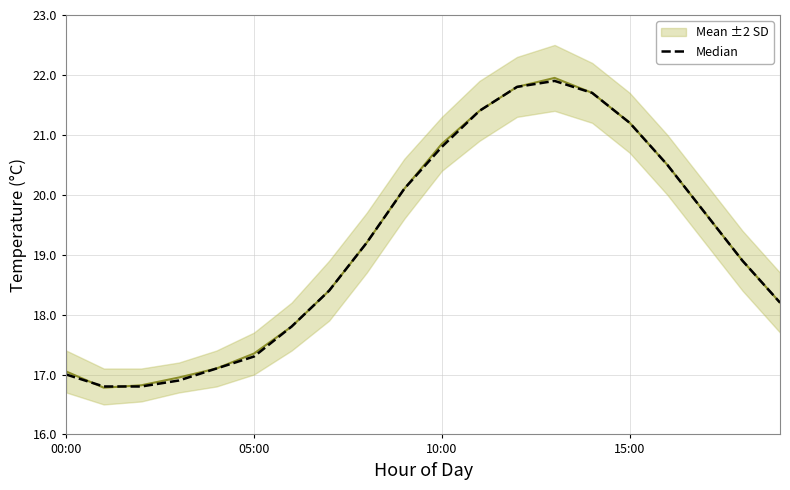

Reading left to right, transcribe all the data shown in this chart.

Mean ±2 SD: 17.1	16.8	16.8	16.9	17.1	17.4	17.8	18.4	19.2	20.1	20.9	21.4	21.8	21.9	21.7	21.2	20.5	19.7	18.9	18.2
Median: 17.0	16.8	16.8	16.9	17.1	17.3	17.8	18.4	19.2	20.1	20.8	21.4	21.8	21.9	21.7	21.2	20.5	19.7	18.9	18.2